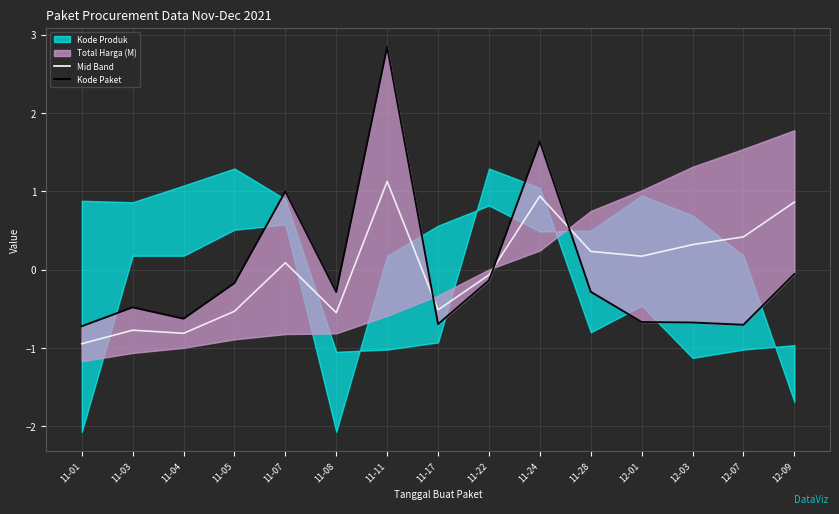

The Kode Paket series shows -0.4 at 11-28. True or false?

False